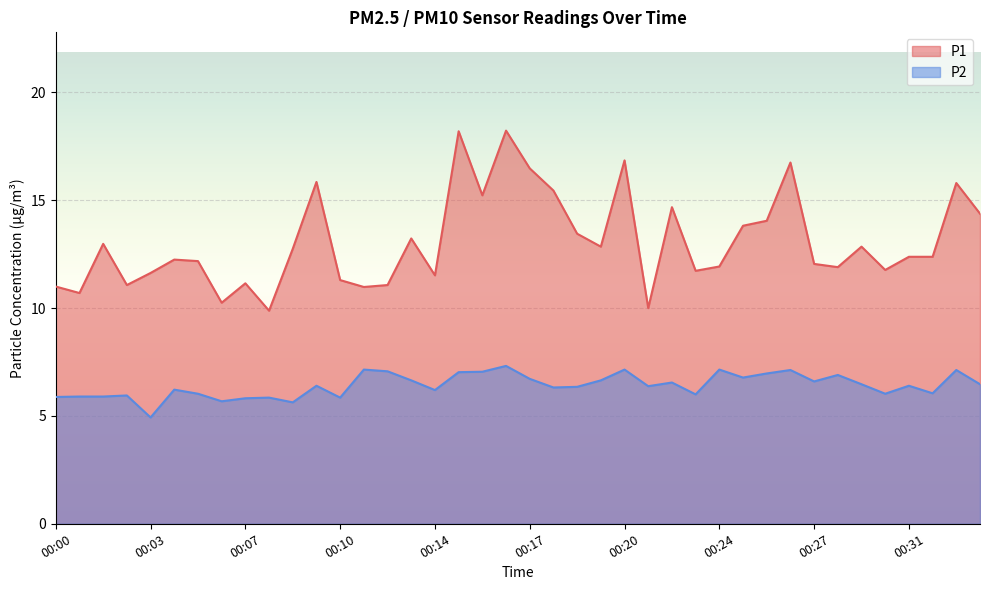

How many data points in P2 are less than 6?

10